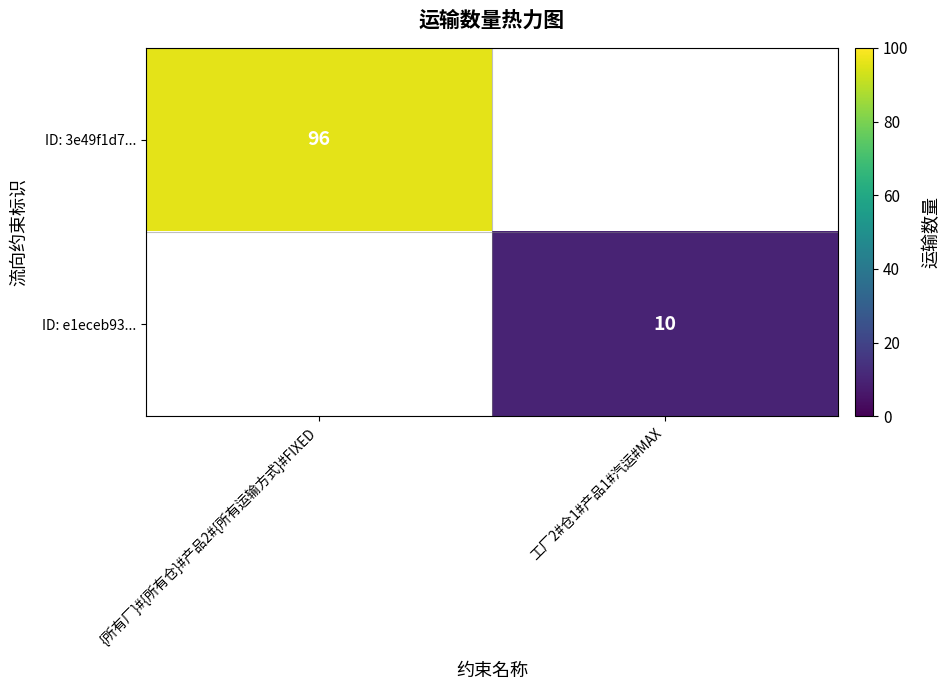

Is it true that ID: 3e49f1d7... equals 47 at {所有厂}#{所有仓}#产品2#{所有运输方式}#FIXED?

False